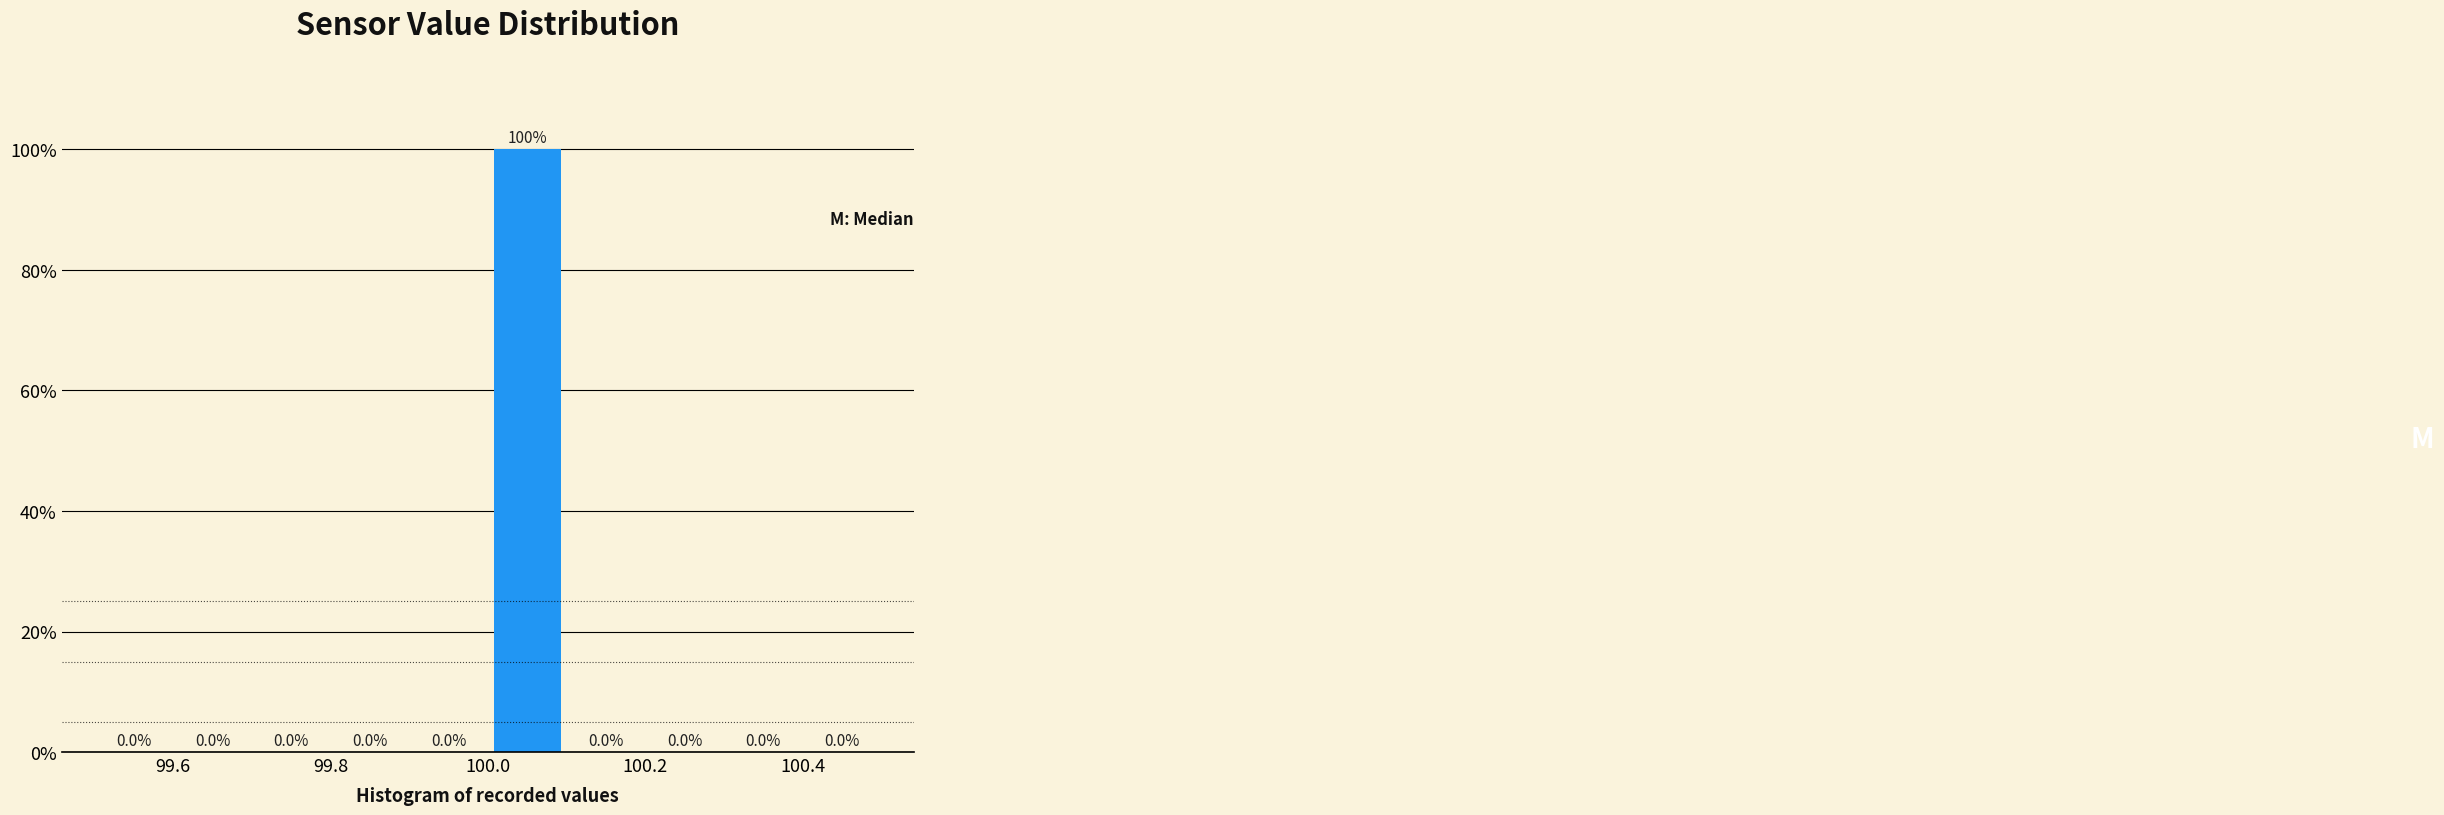

Reading left to right, list every bar in this chart as the range it spans on the x-axis followed by its height.

99.5 to 99.6: 0.0
99.6 to 99.7: 0.0
99.7 to 99.8: 0.0
99.8 to 99.9: 0.0
99.9 to 100.0: 0.0
100.0 to 100.1: 100.0
100.1 to 100.2: 0.0
100.2 to 100.3: 0.0
100.3 to 100.4: 0.0
100.4 to 100.5: 0.0